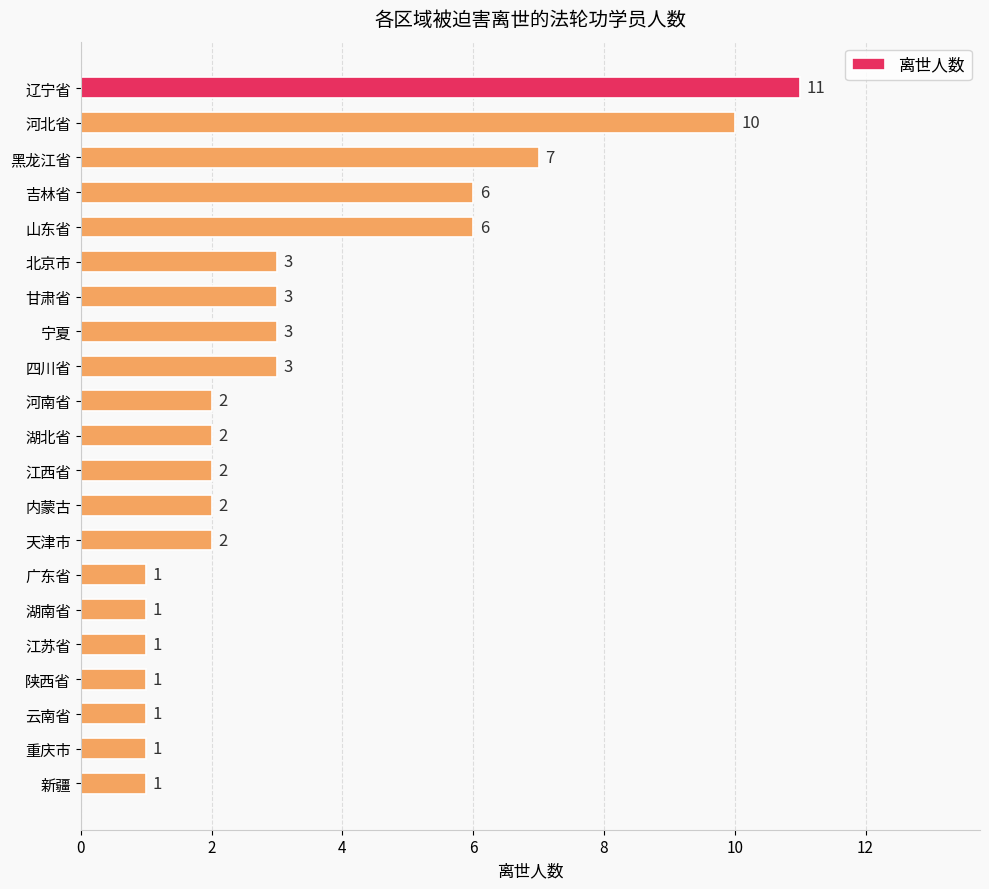

What is the label of the 14th bar from the top?

天津市